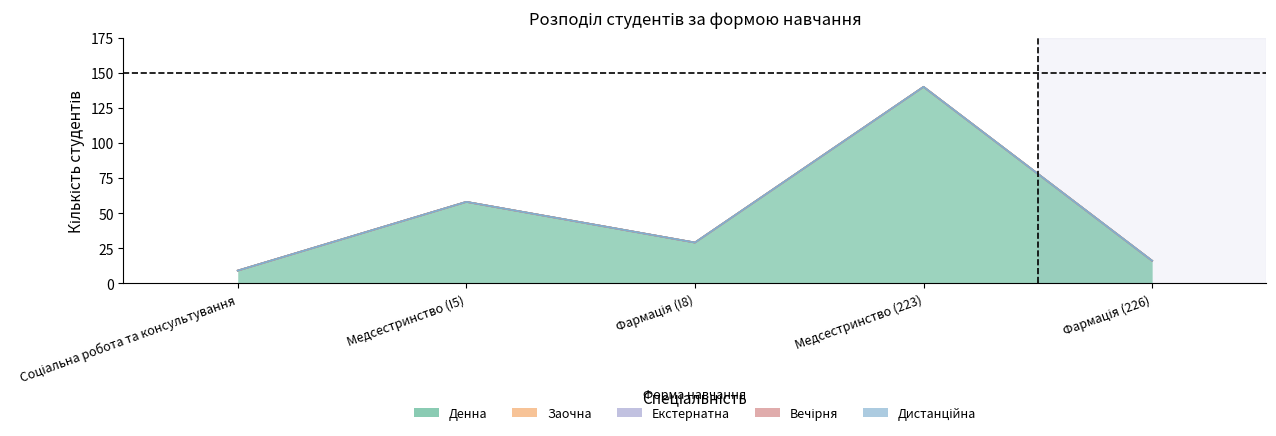

Rank the categories by Денна value from highest to lowest.

Медсестринство (223), Медсестринство (I5), Фармація (I8), Фармація (226), Соціальна робота та консультування